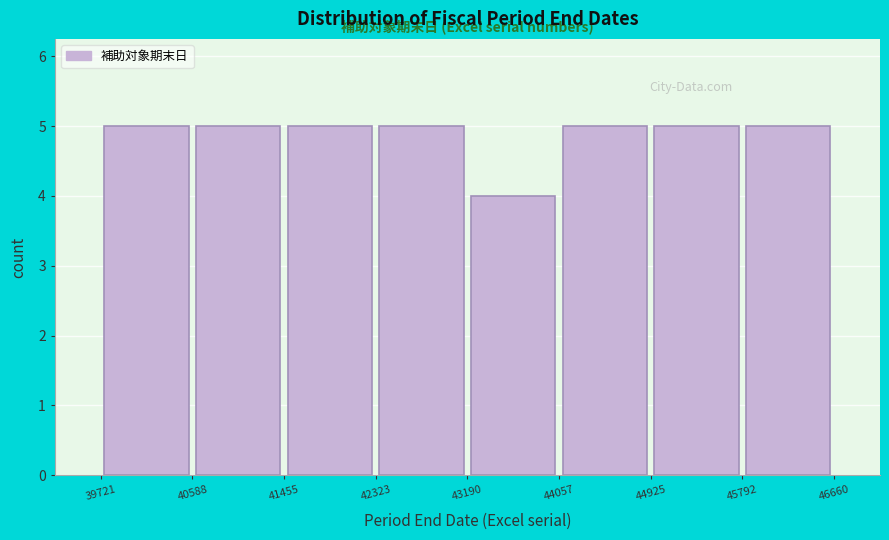

Reading left to right, transcribe this chart: for each bar, give the range it covers on the x-axis and its height. The values are not printed on the chart, so give them approximately, as read against the axis.

39721 to 40588: 5
40588 to 41455: 5
41455 to 42323: 5
42323 to 43190: 5
43190 to 44057: 4
44057 to 44925: 5
44925 to 45792: 5
45792 to 46660: 5